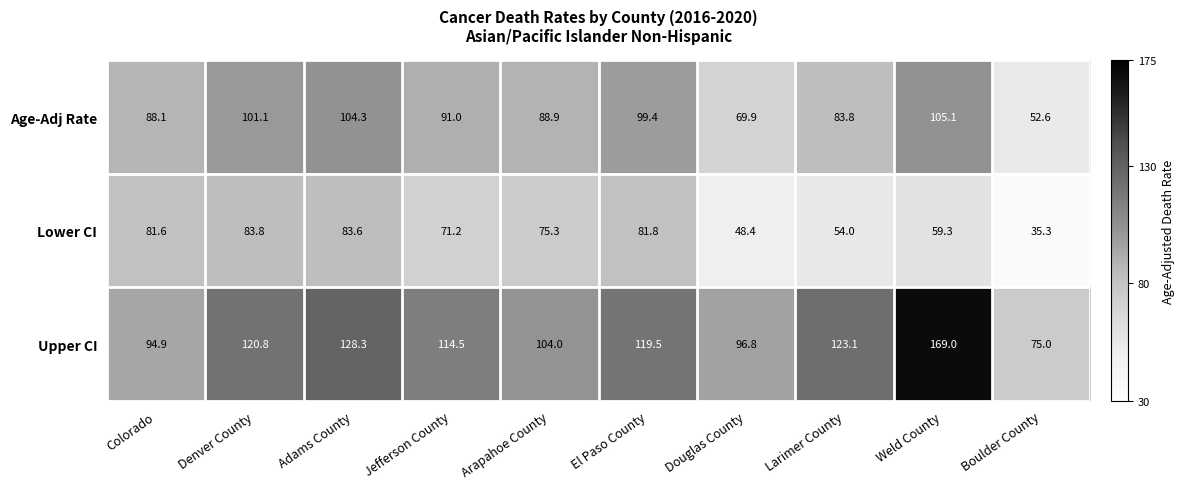

True or false: Lower CI has a value of 71.2 at Jefferson County.

True